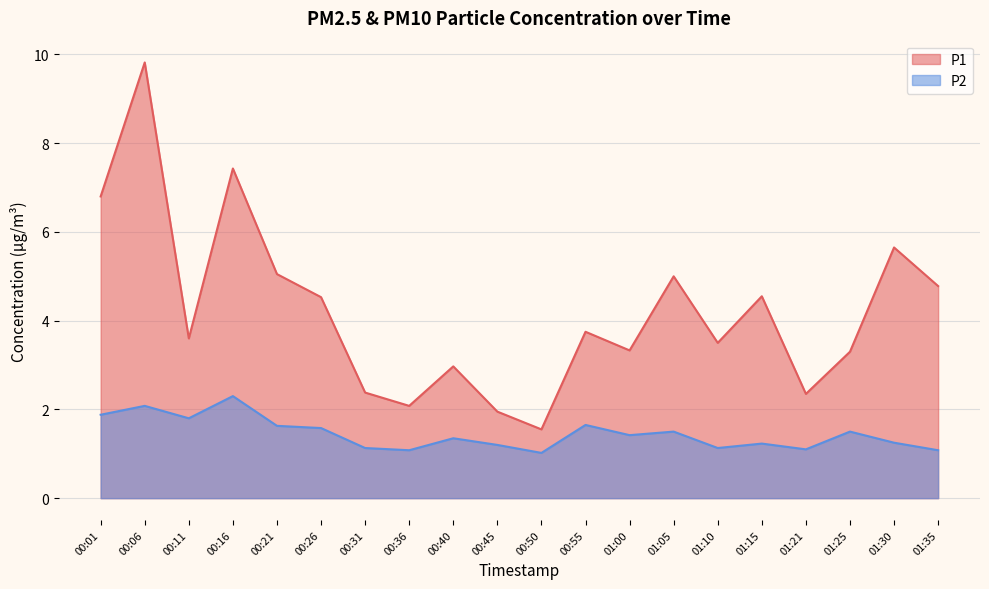

At which label is P1 closest to 5?

01:05